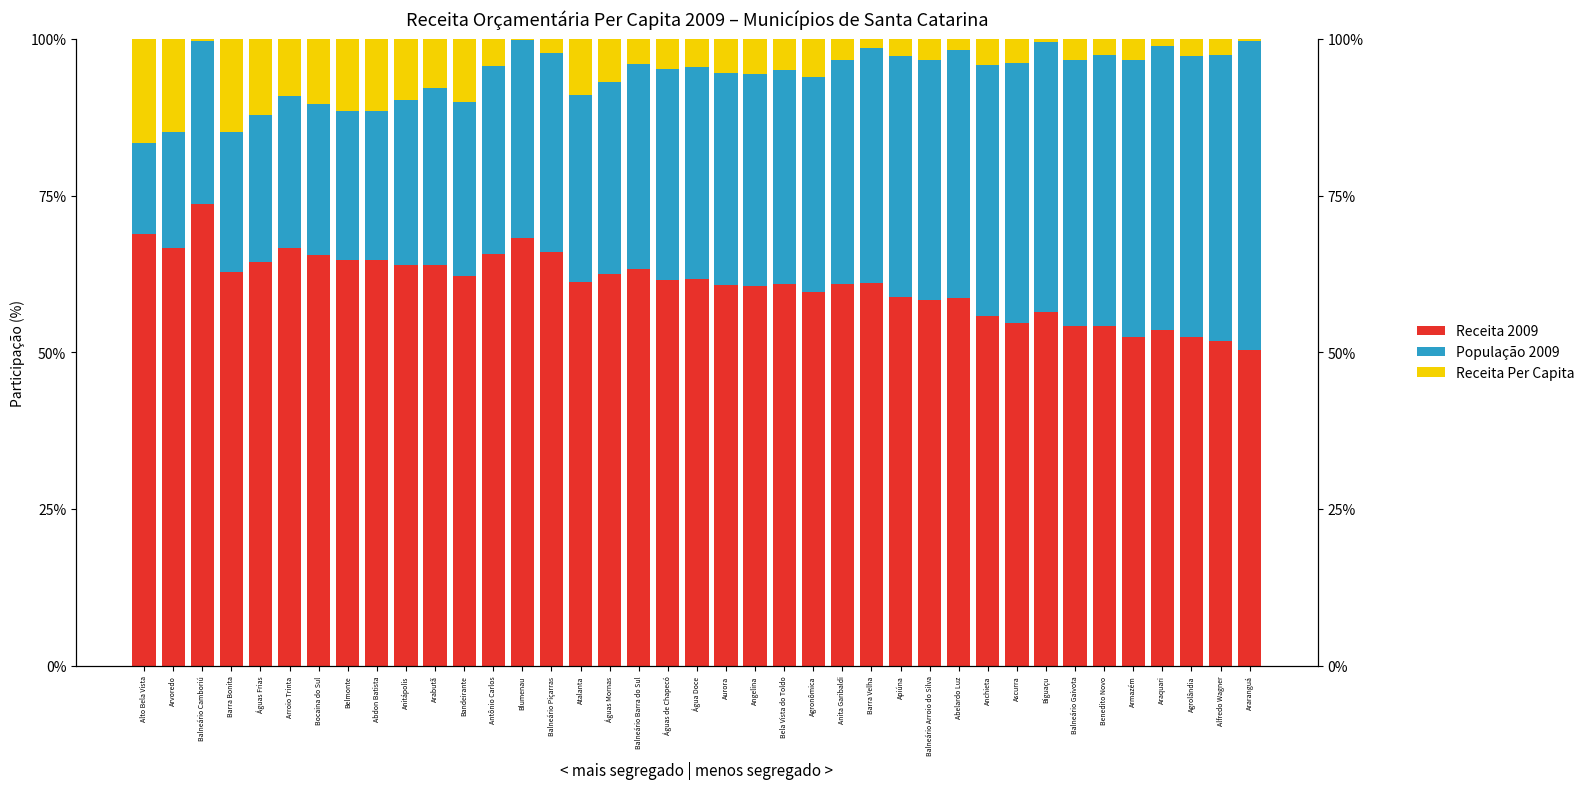

What is the greatest value displayed?

73.6